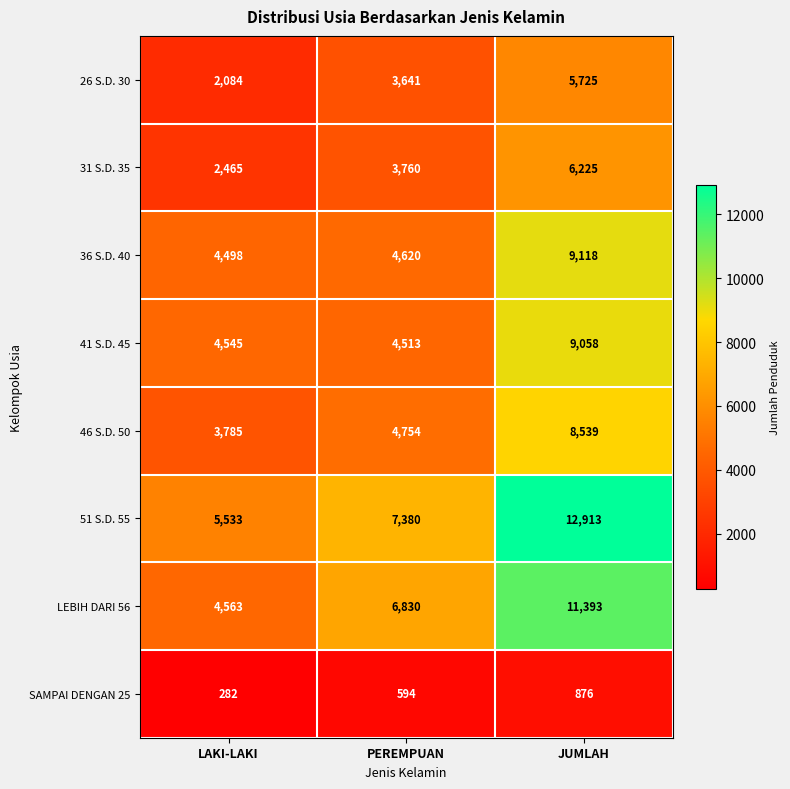

Reading right to left, transcribe all the data shown in this chart.

26 S.D. 30: JUMLAH=5725	PEREMPUAN=3641	LAKI-LAKI=2084
31 S.D. 35: JUMLAH=6225	PEREMPUAN=3760	LAKI-LAKI=2465
36 S.D. 40: JUMLAH=9118	PEREMPUAN=4620	LAKI-LAKI=4498
41 S.D. 45: JUMLAH=9058	PEREMPUAN=4513	LAKI-LAKI=4545
46 S.D. 50: JUMLAH=8539	PEREMPUAN=4754	LAKI-LAKI=3785
51 S.D. 55: JUMLAH=12913	PEREMPUAN=7380	LAKI-LAKI=5533
LEBIH DARI 56: JUMLAH=11393	PEREMPUAN=6830	LAKI-LAKI=4563
SAMPAI DENGAN 25: JUMLAH=876	PEREMPUAN=594	LAKI-LAKI=282